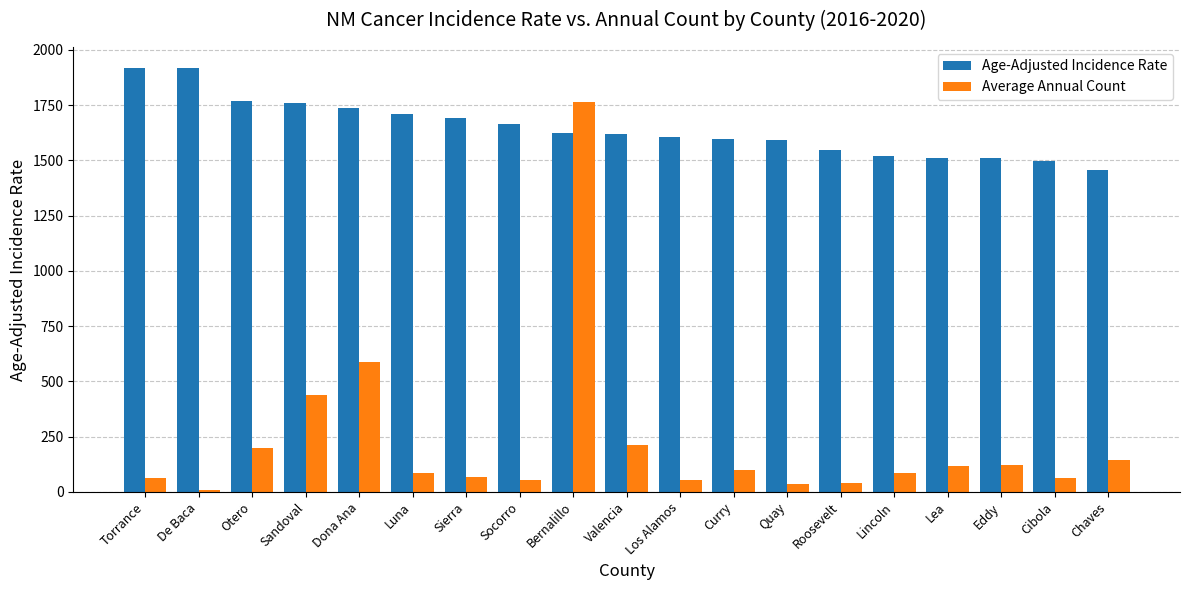

What position from the left is Eddy?

17